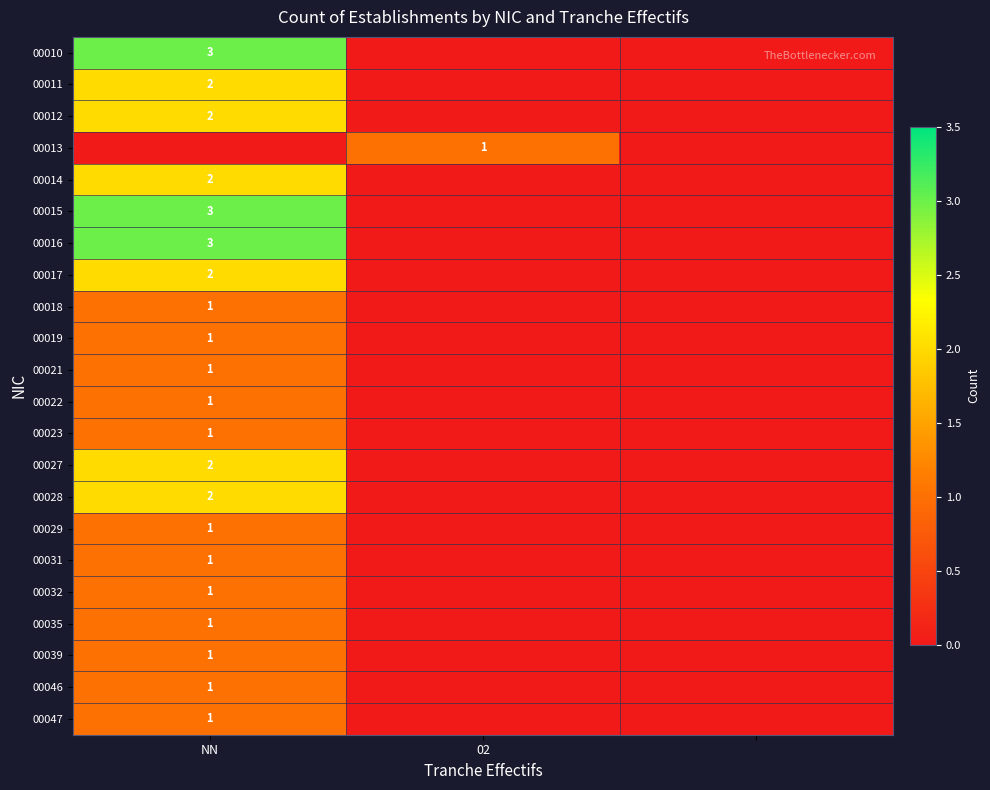

True or false: 00027 has a value of 2 at NN.

True